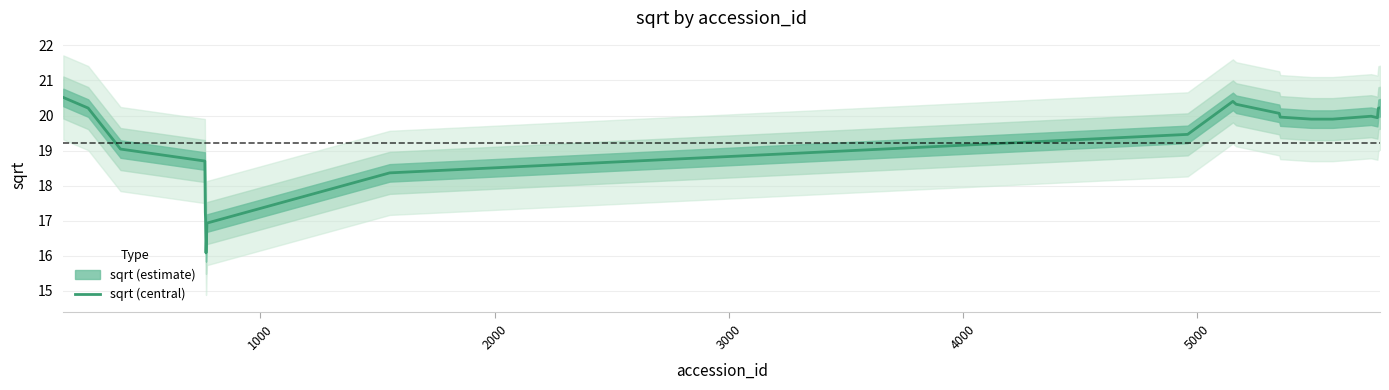

What is the lowest value of the sqrt (central) series?

16.1